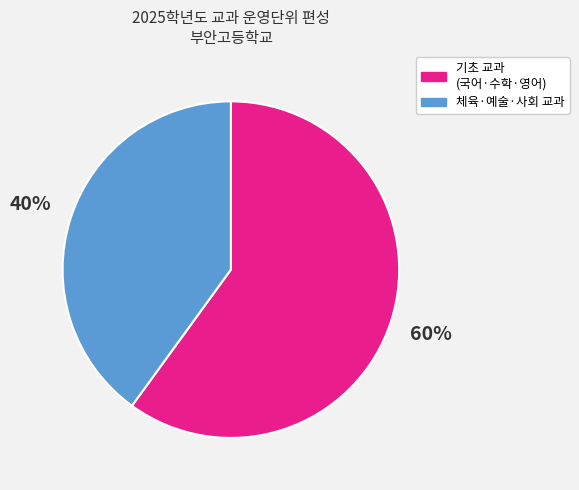

Does any single category account for the majority?

Yes